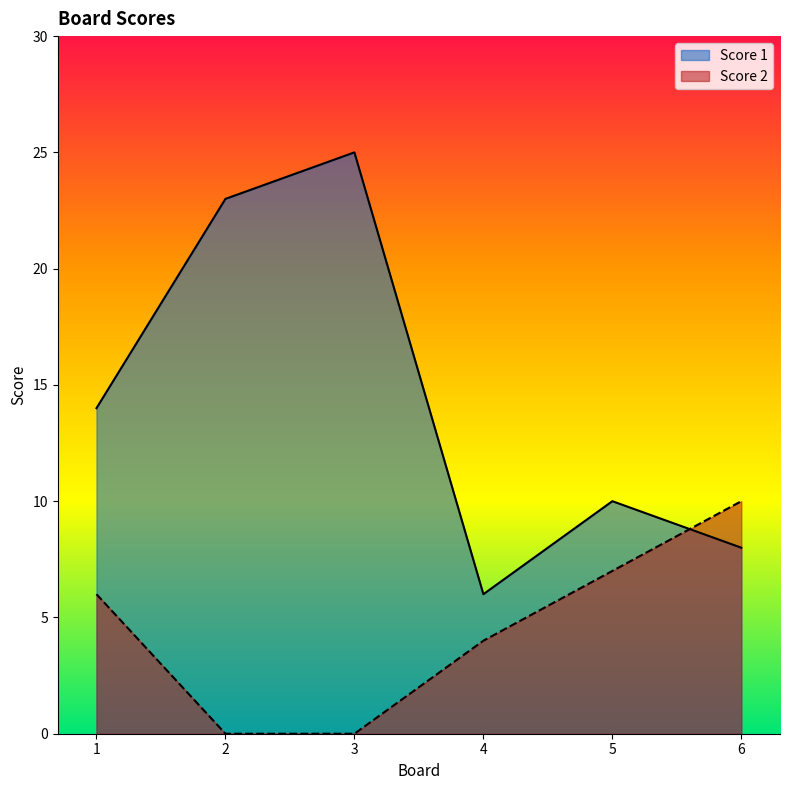

True or false: Score 2 and Score 1 cross at least once.

True